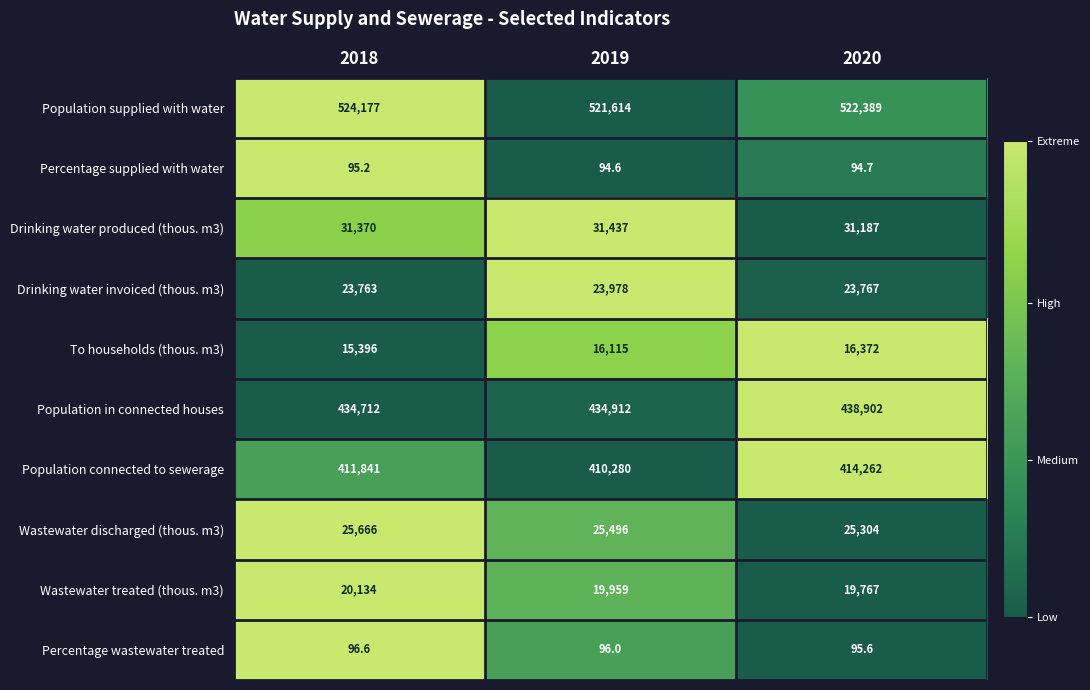

What is the total value across all series at 2019?

1483981.6